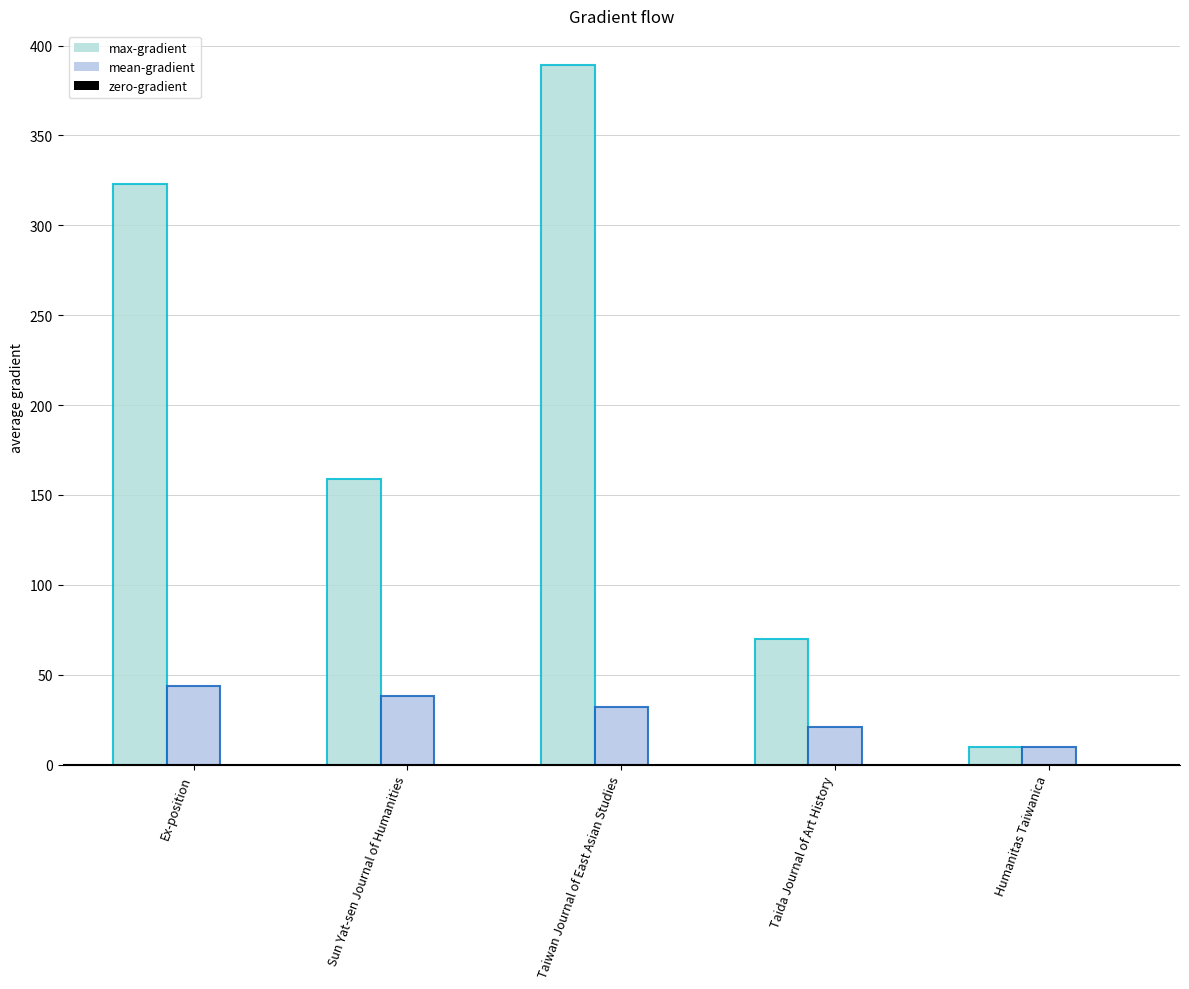

What is the value of the max-gradient bar at the 5th from the left?

10